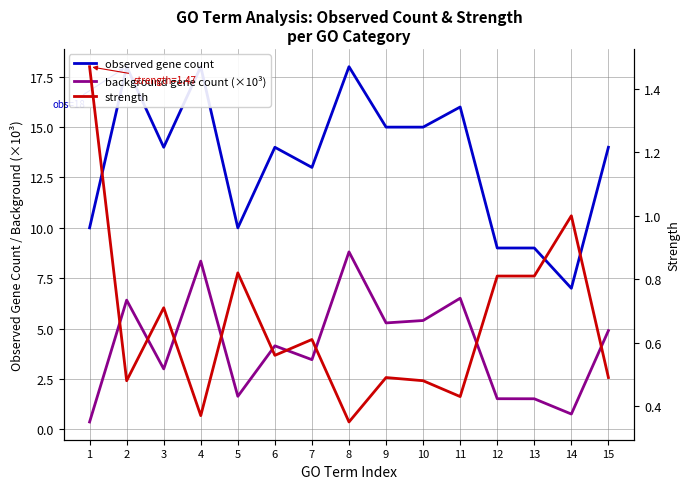

Is the value of observed gene count at 3 greater than the value of background gene count (×10³) at 12?

Yes